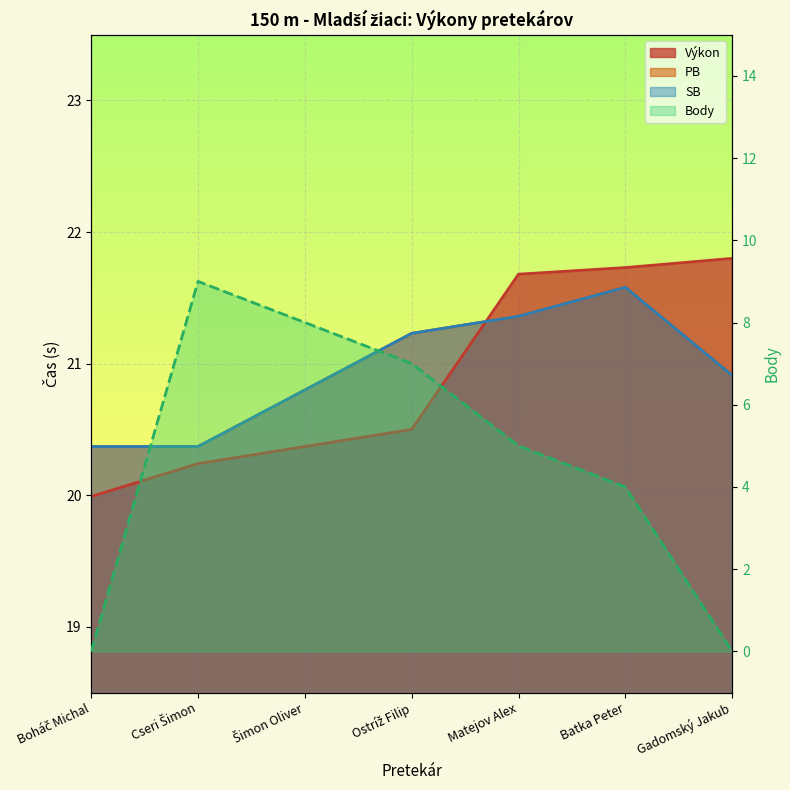

Reading left to right, list all the values displayed in this chart.

Výkon: Boháč Michal=20.0	Cseri Šimon=20.2	Šimon Oliver=20.4	Ostríž Filip=20.5	Matejov Alex=21.7	Batka Peter=21.7	Gadomský Jakub=21.8
PB: Boháč Michal=20.4	Cseri Šimon=20.4	Šimon Oliver=20.8	Ostríž Filip=21.2	Matejov Alex=21.4	Batka Peter=21.6	Gadomský Jakub=20.9
SB: Boháč Michal=20.4	Cseri Šimon=20.4	Šimon Oliver=20.8	Ostríž Filip=21.2	Matejov Alex=21.4	Batka Peter=21.6	Gadomský Jakub=20.9
Body: Boháč Michal=0.0	Cseri Šimon=9.0	Šimon Oliver=8.0	Ostríž Filip=7.0	Matejov Alex=5.0	Batka Peter=4.0	Gadomský Jakub=0.0